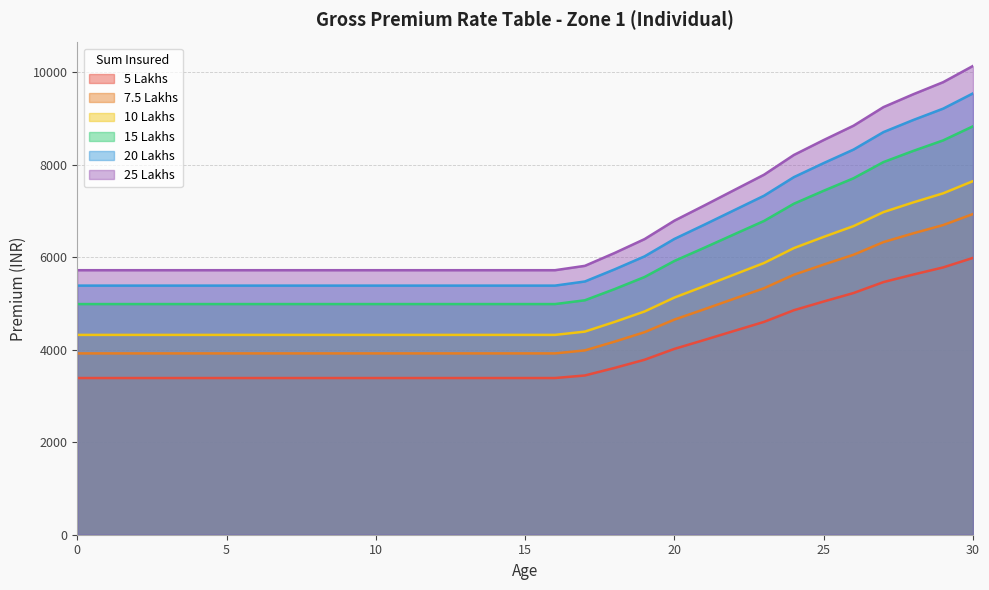

True or false: 25 Lakhs has more than 2 points higher than both neighbors.

False